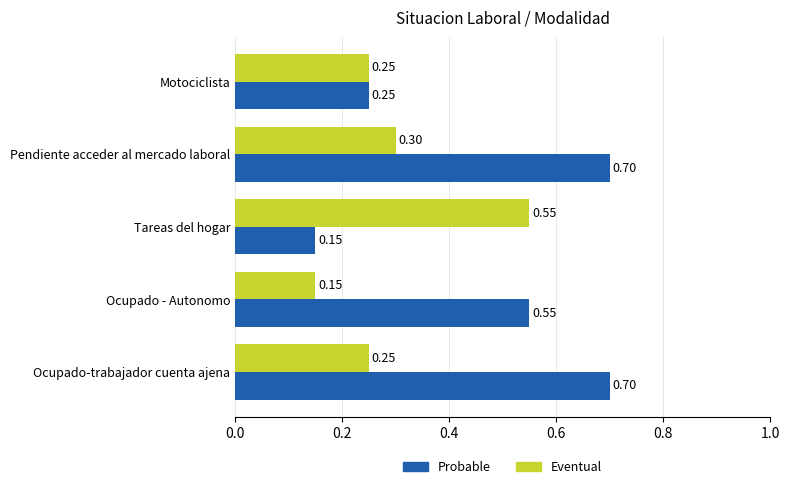

What is the difference between the maximum and minimum values in the Eventual series?

0.4